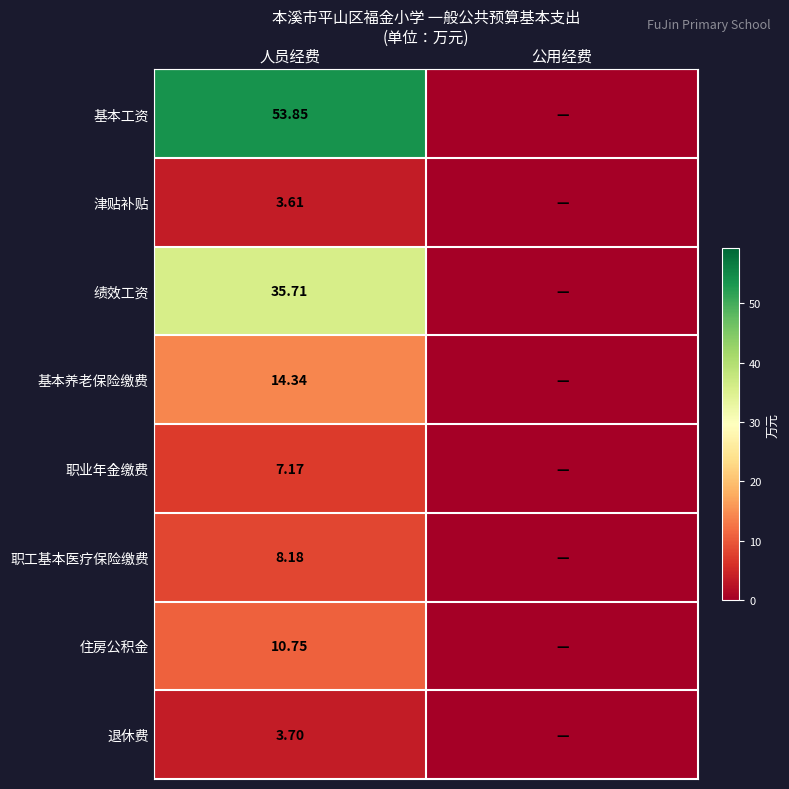

How many values in the 职业年金缴费 series exceed 7?

1